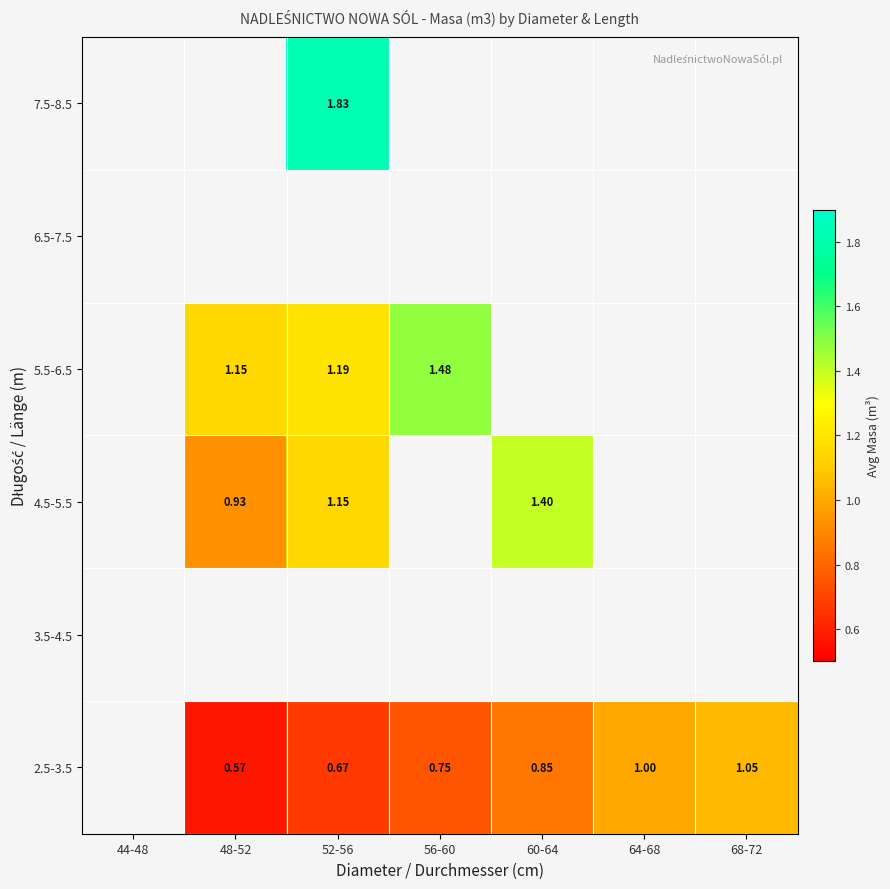

How many positive values does the 4.5-5.5 series have?

3